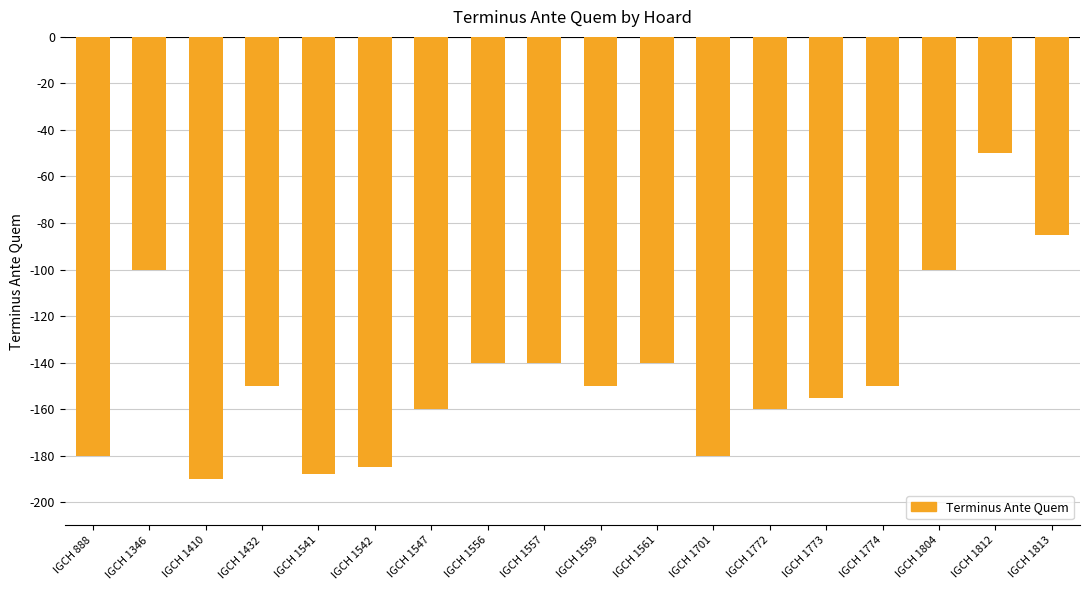

What is the value of the 17th bar from the left?

-50